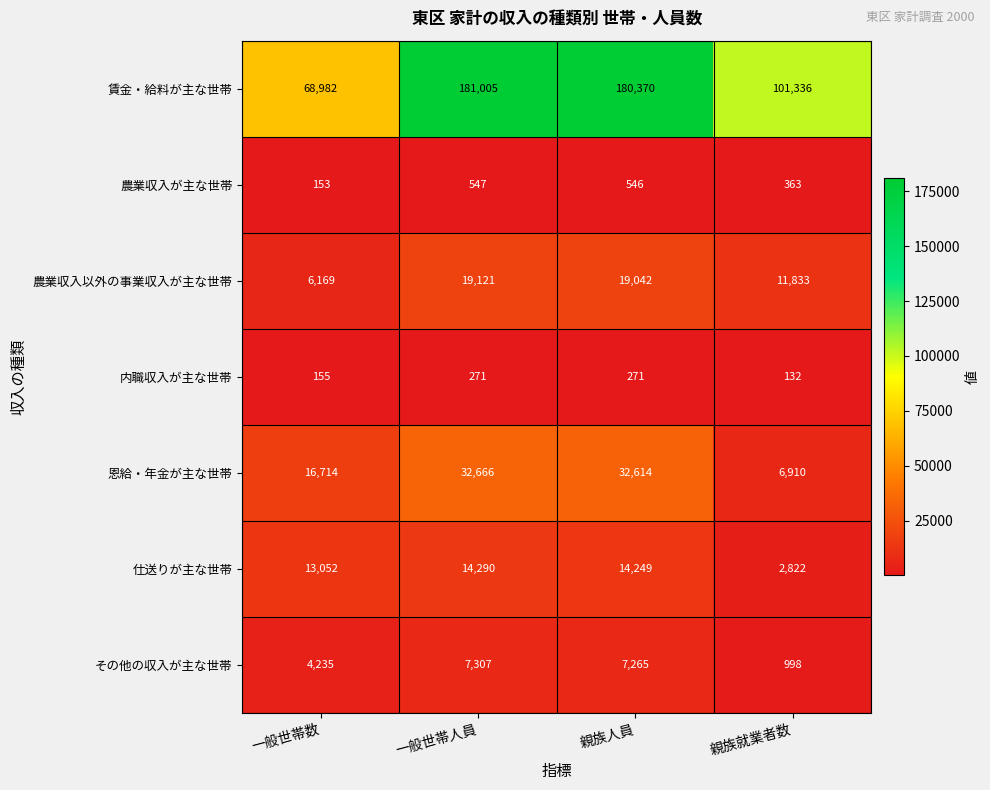

The value of 恩給・年金が主な世帯 at 一般世帯数 is 7511. True or false?

False